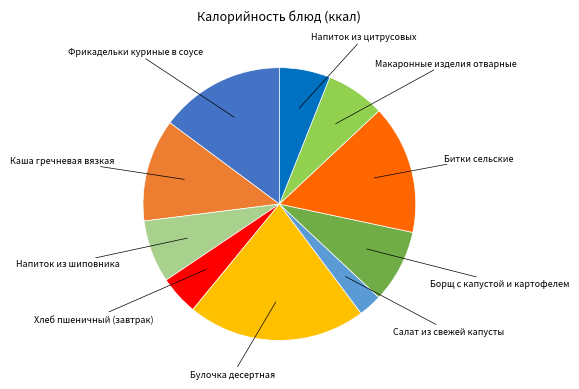

Is there any slice that represents more than half of the pie?

No